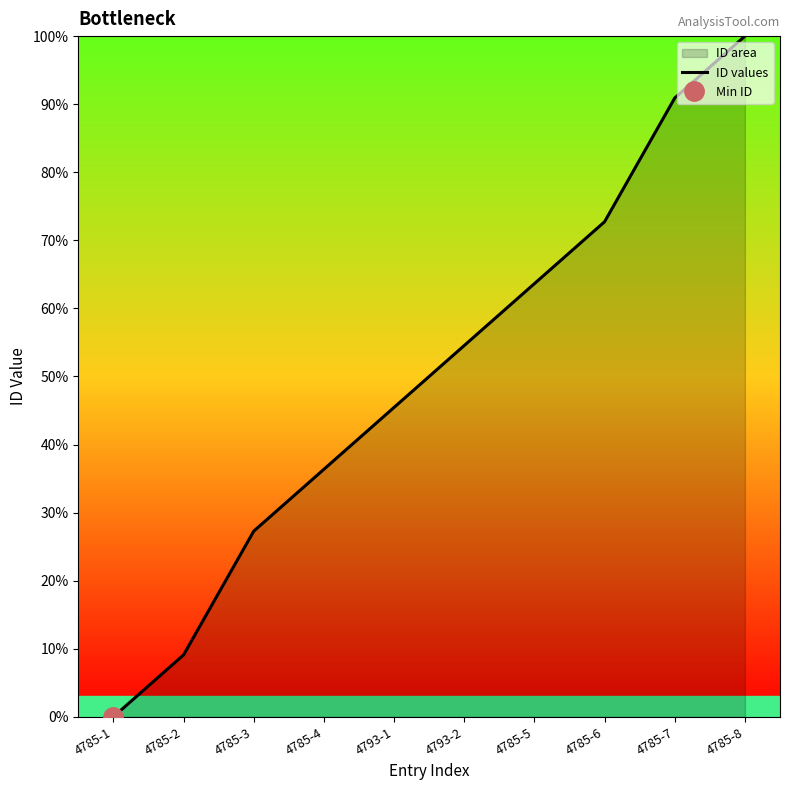

What is the change in value from 4785-4 to 4785-8?

+63.6